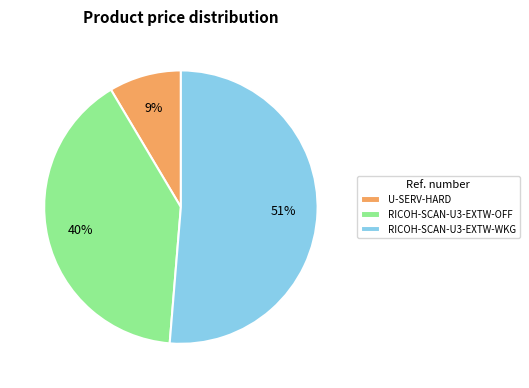

How many segments does this pie chart have?

3